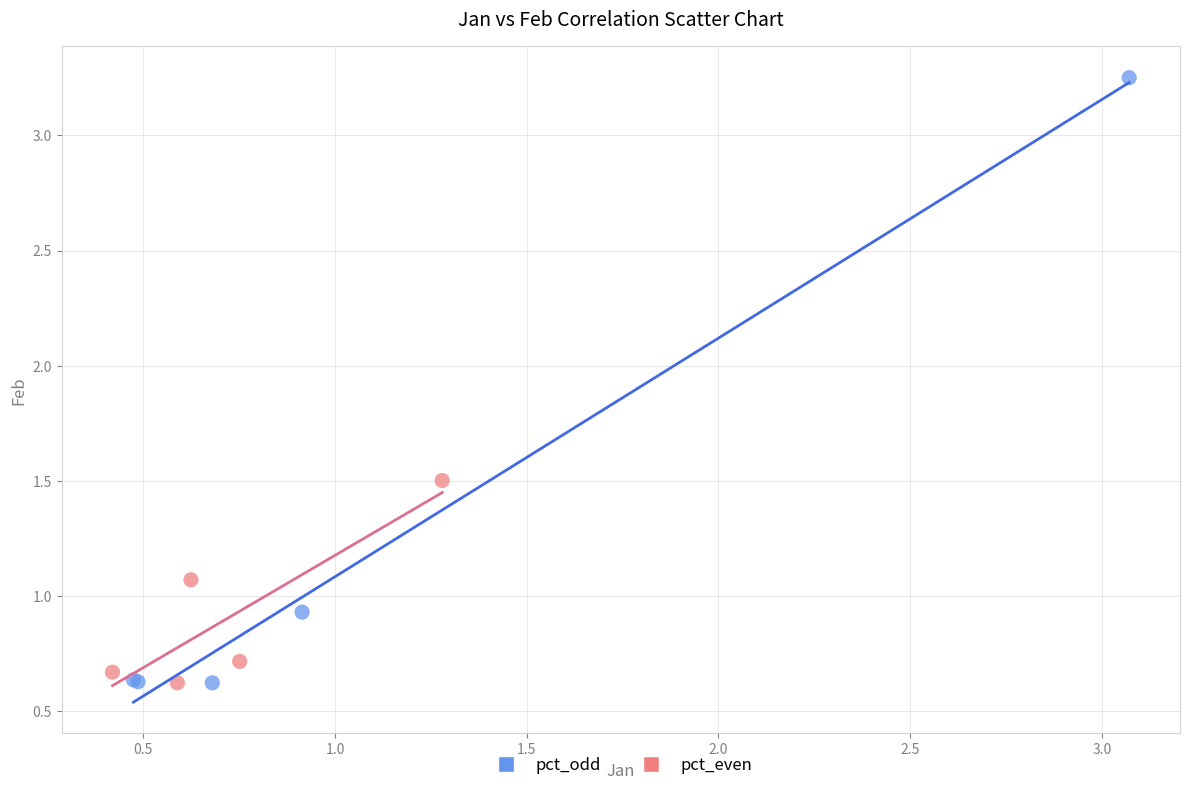

Which series contains the highest Y value?

pct_odd